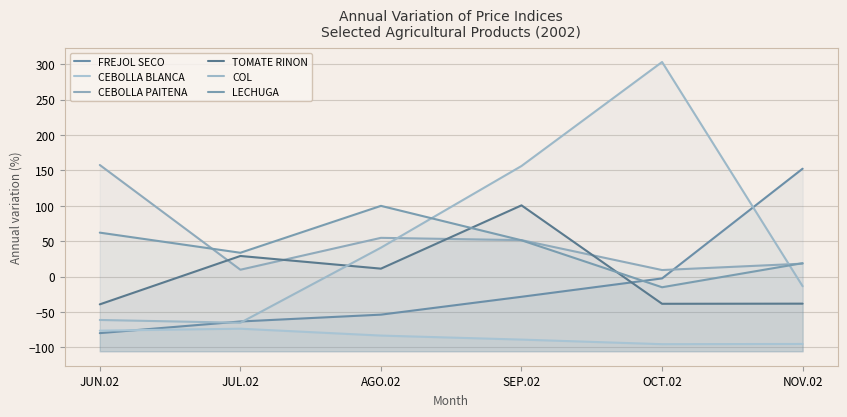

What is the smallest value displayed?

-95.5